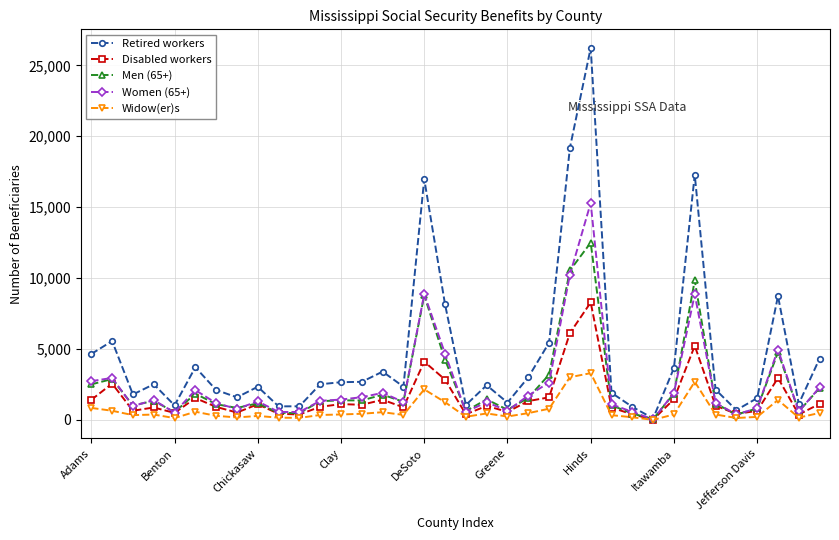

True or false: Women (65+) has more than 1 points higher than both neighbors.

True